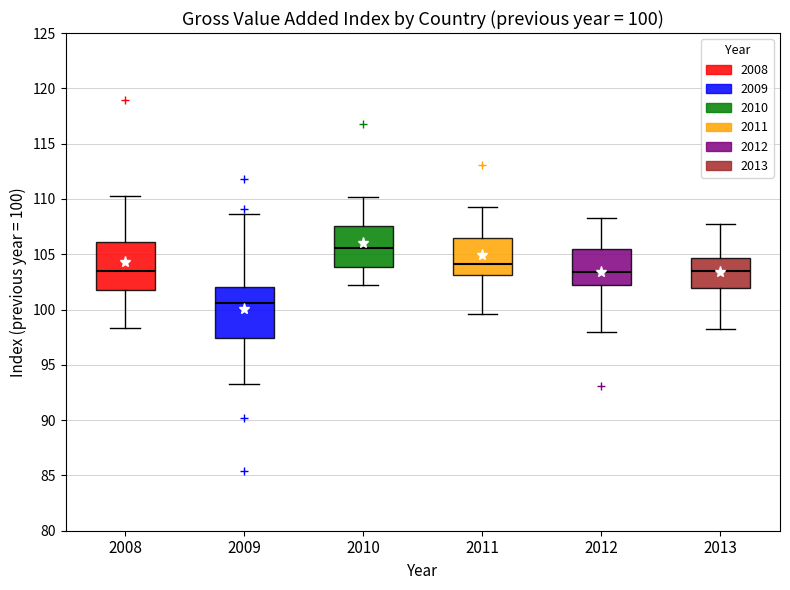

Which box's median line is the highest?

2010